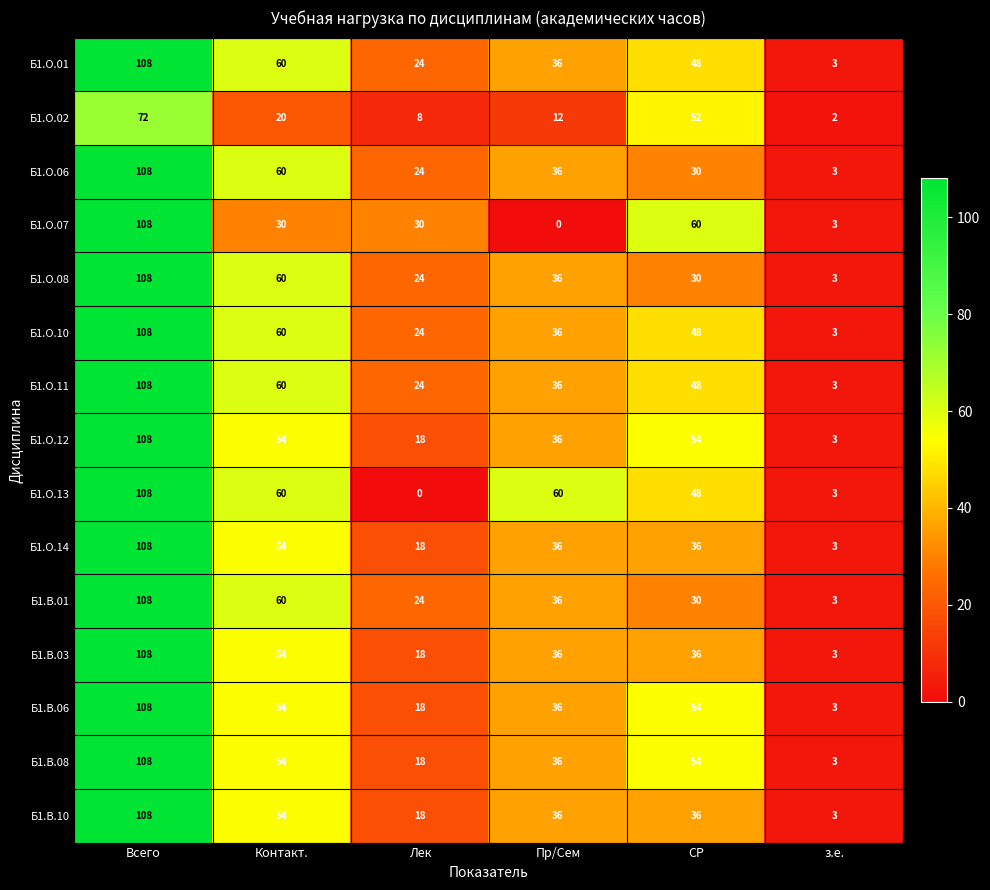

What is the spread (max minus min) of values at з.е.?

1